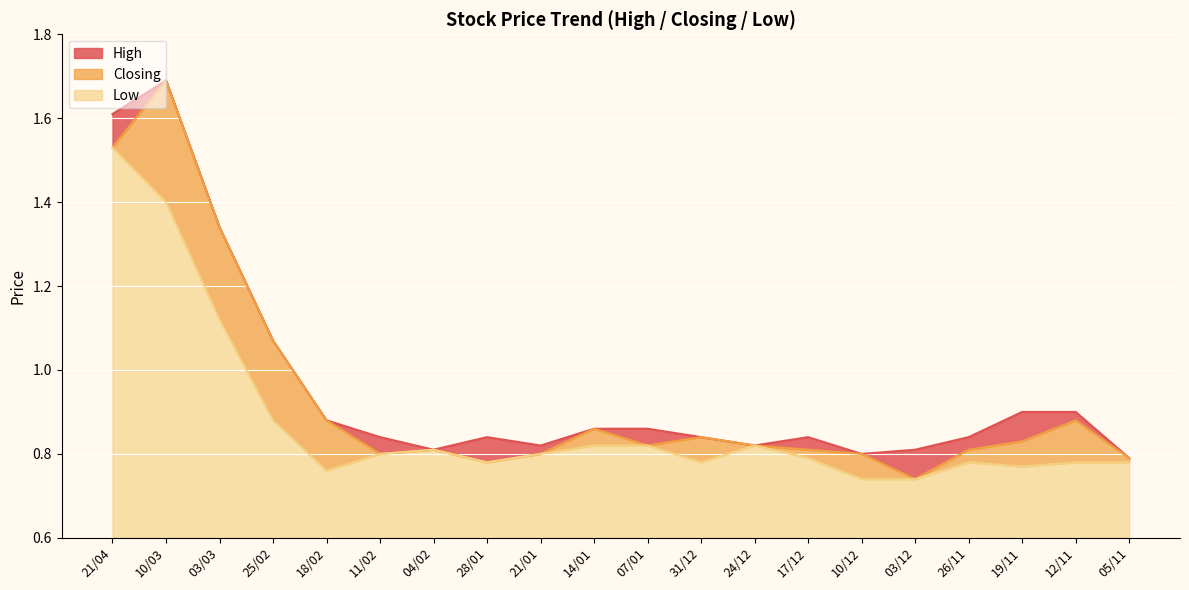

True or false: Low and High cross at least once.

False